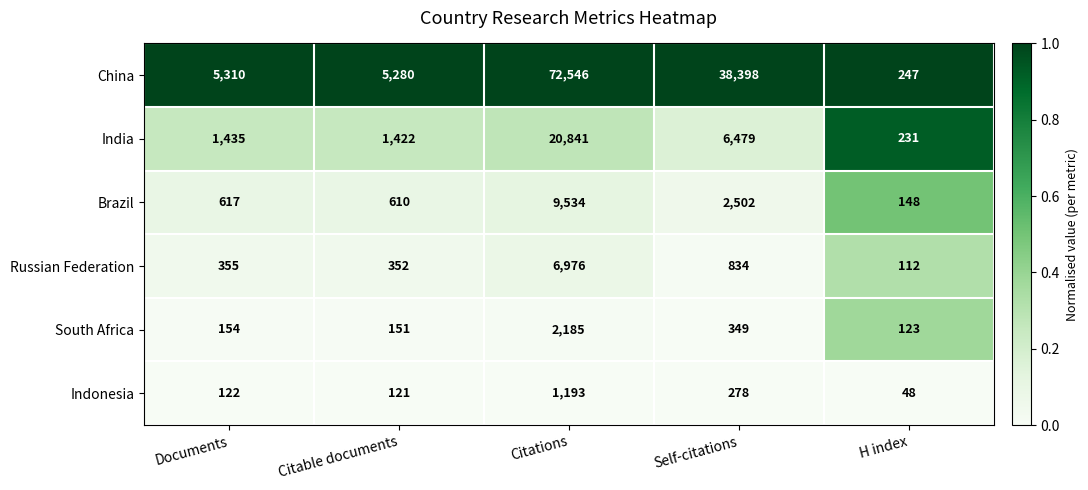

Which series changed the most between Documents and Citations?

China